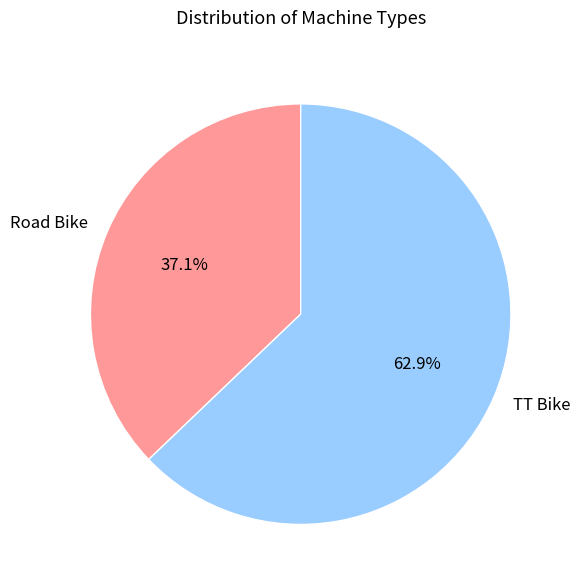

Is the sum of TT Bike and Road Bike greater than half?

Yes